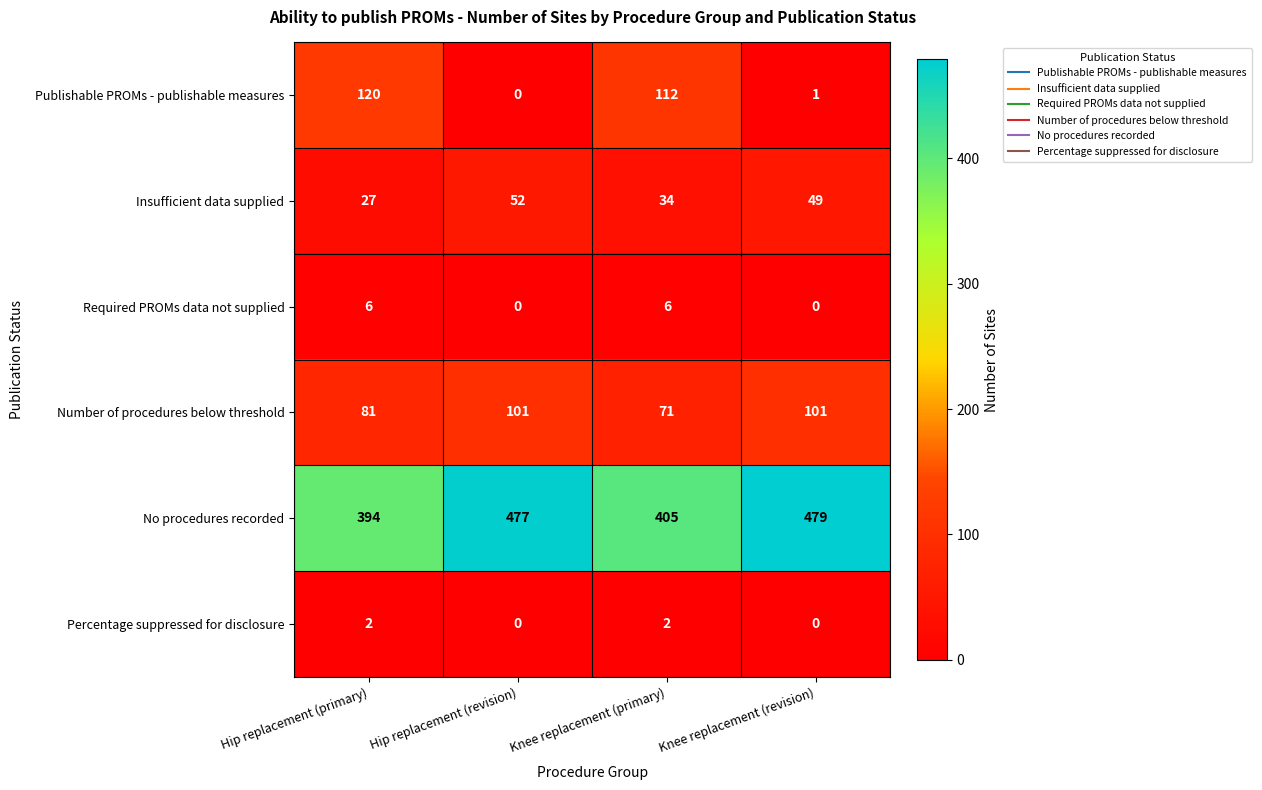

True or false: No procedures recorded has a value of 762 at Hip replacement (revision).

False